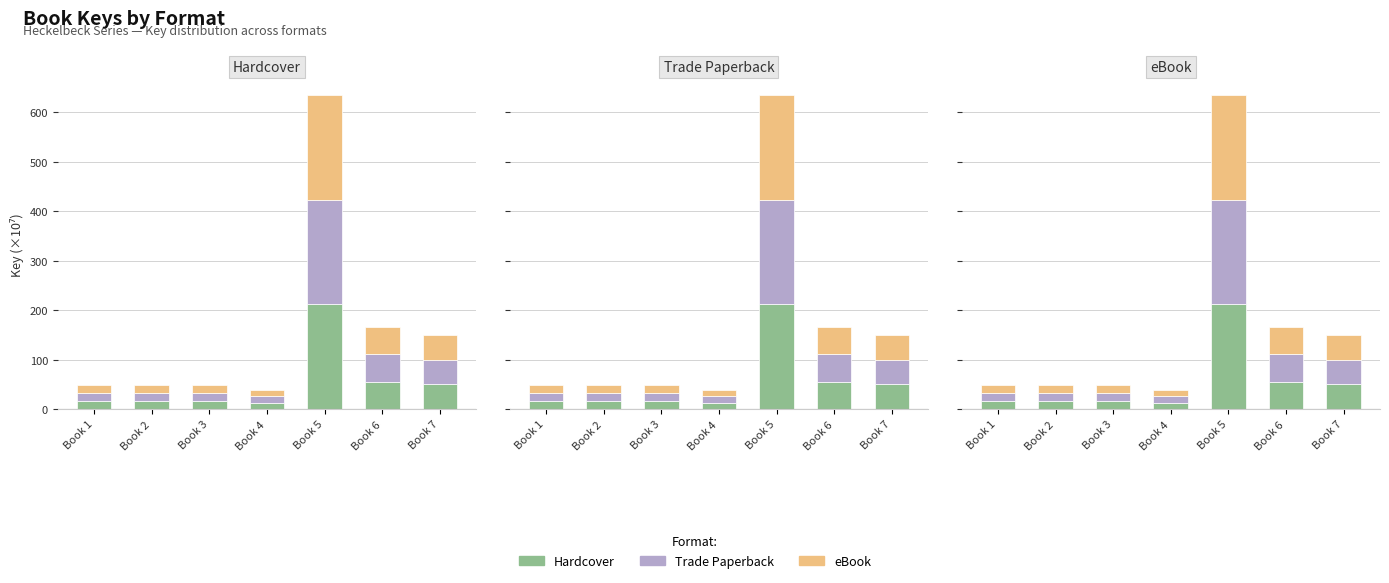

Which category has the highest value in the Trade Paperback series?

Book 5